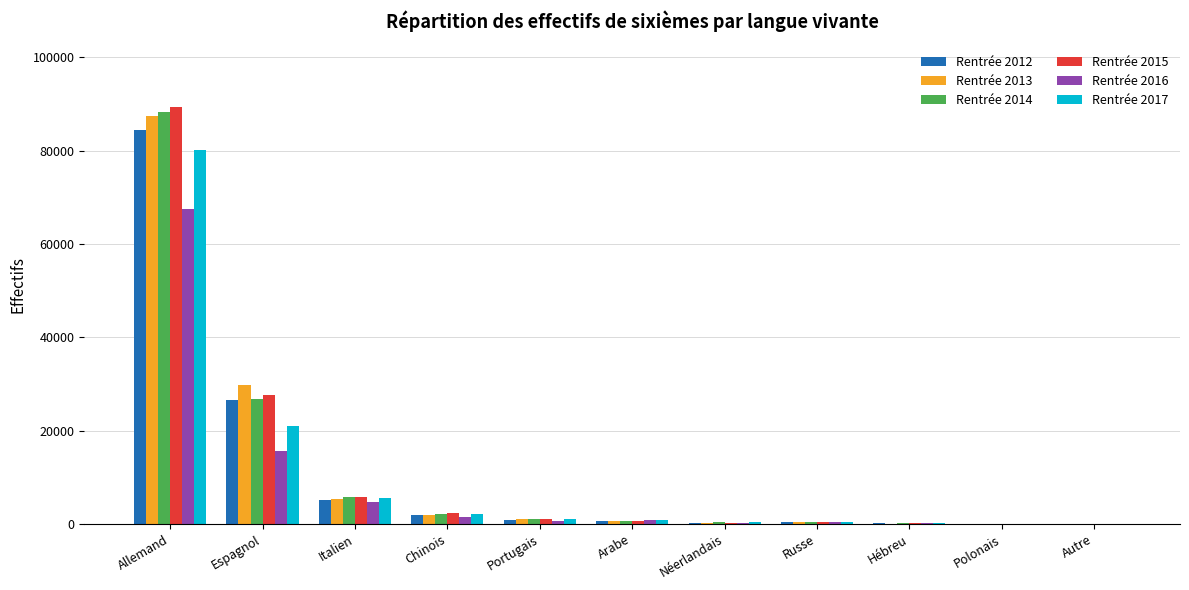

Is the value of Rentrée 2014 at Portugais greater than the value of Rentrée 2012 at Italien?

No